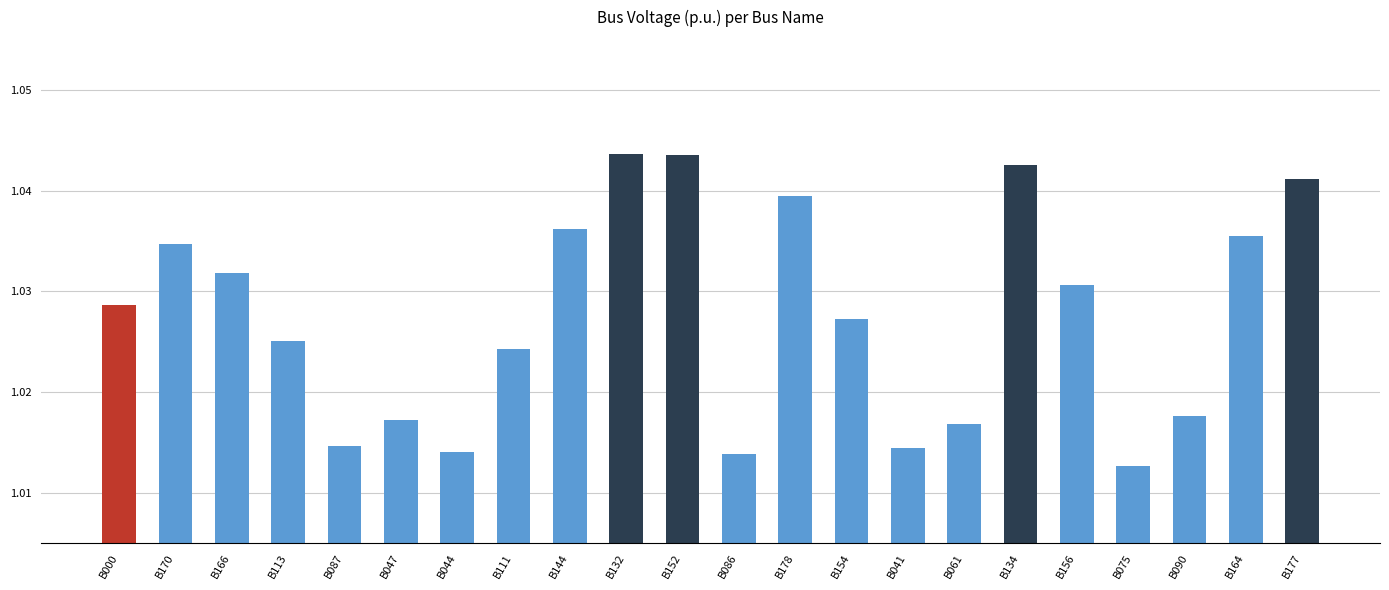

Which label corresponds to the smallest value in the chart?

B075